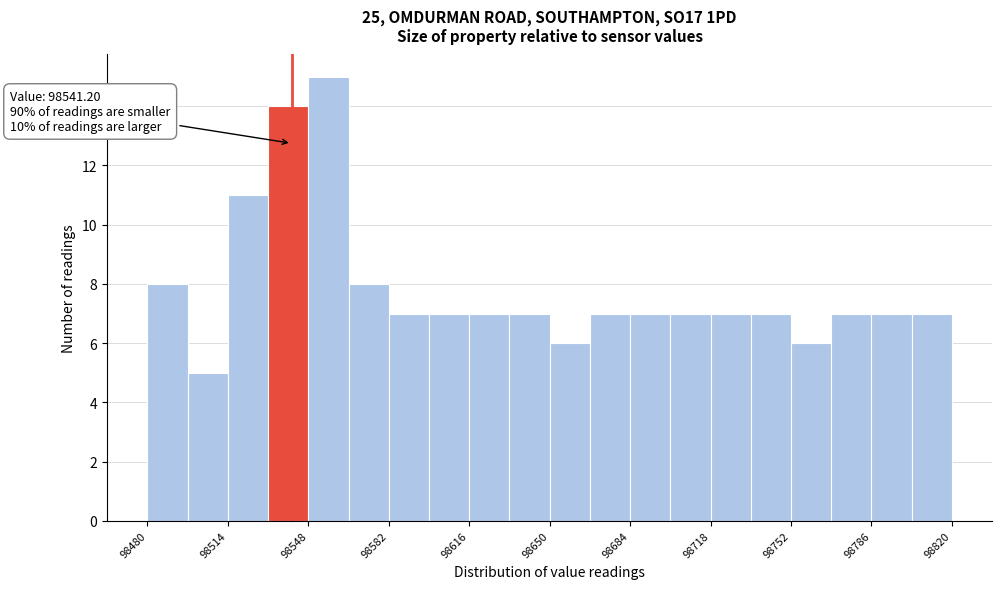

Around what value on the x-axis is the tallest bar? Give the approximate position of its centre, as read against the axis.

98555